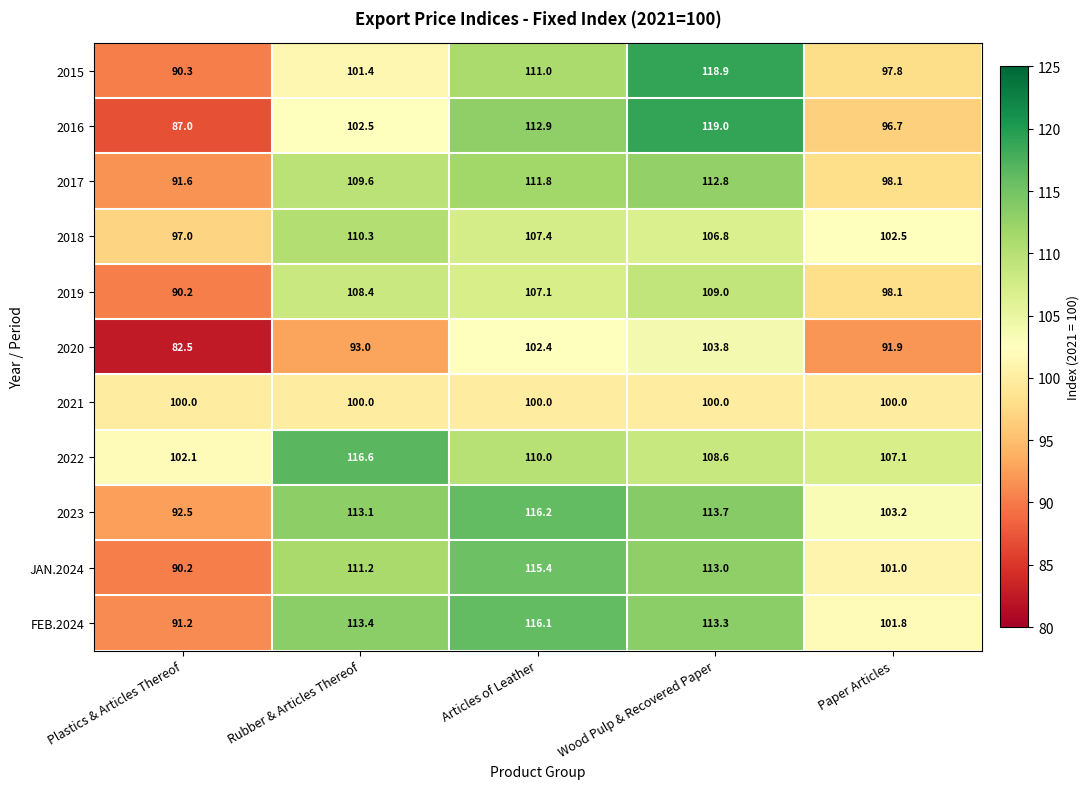

Which category has the lowest value in the 2023 series?

Plastics & Articles Thereof